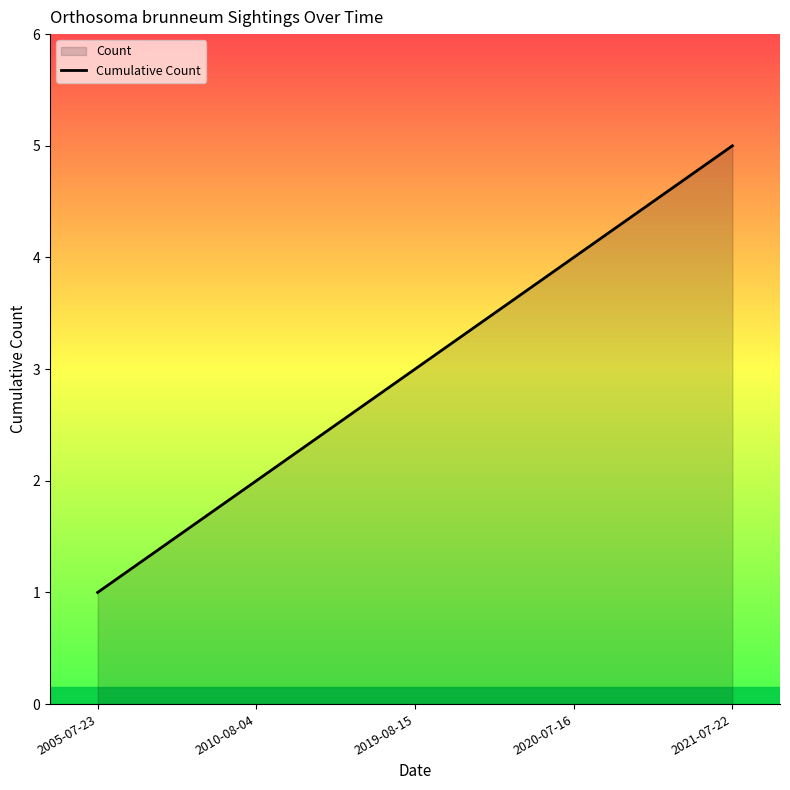

Reading left to right, extract all data points from this chart.

2005-07-23=1	2010-08-04=2	2019-08-15=3	2020-07-16=4	2021-07-22=5